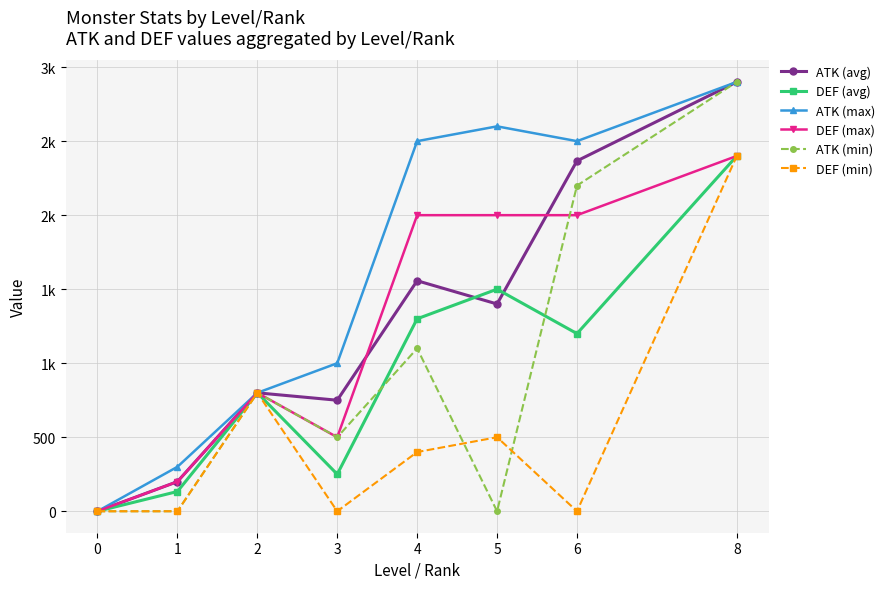

Does the chart have visible grid lines?

Yes